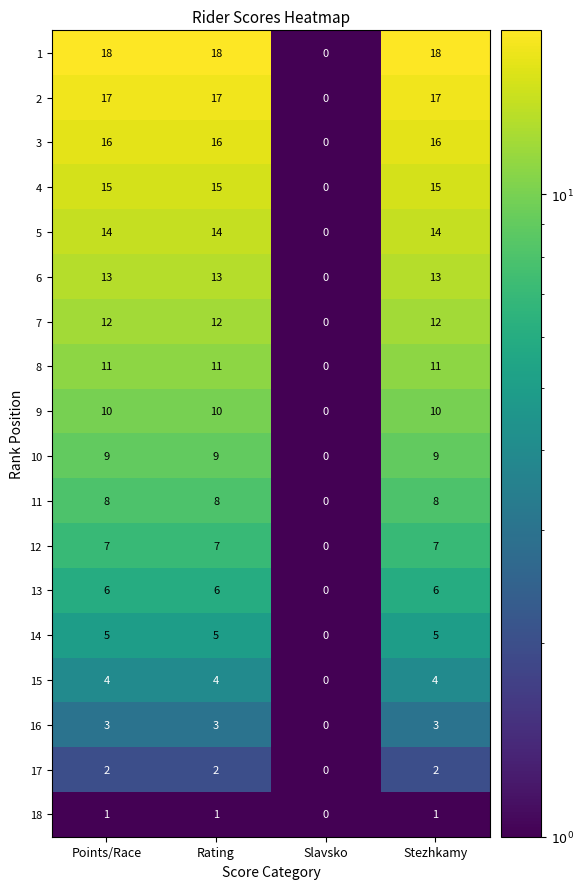

Count the number of data series in this chart.

18